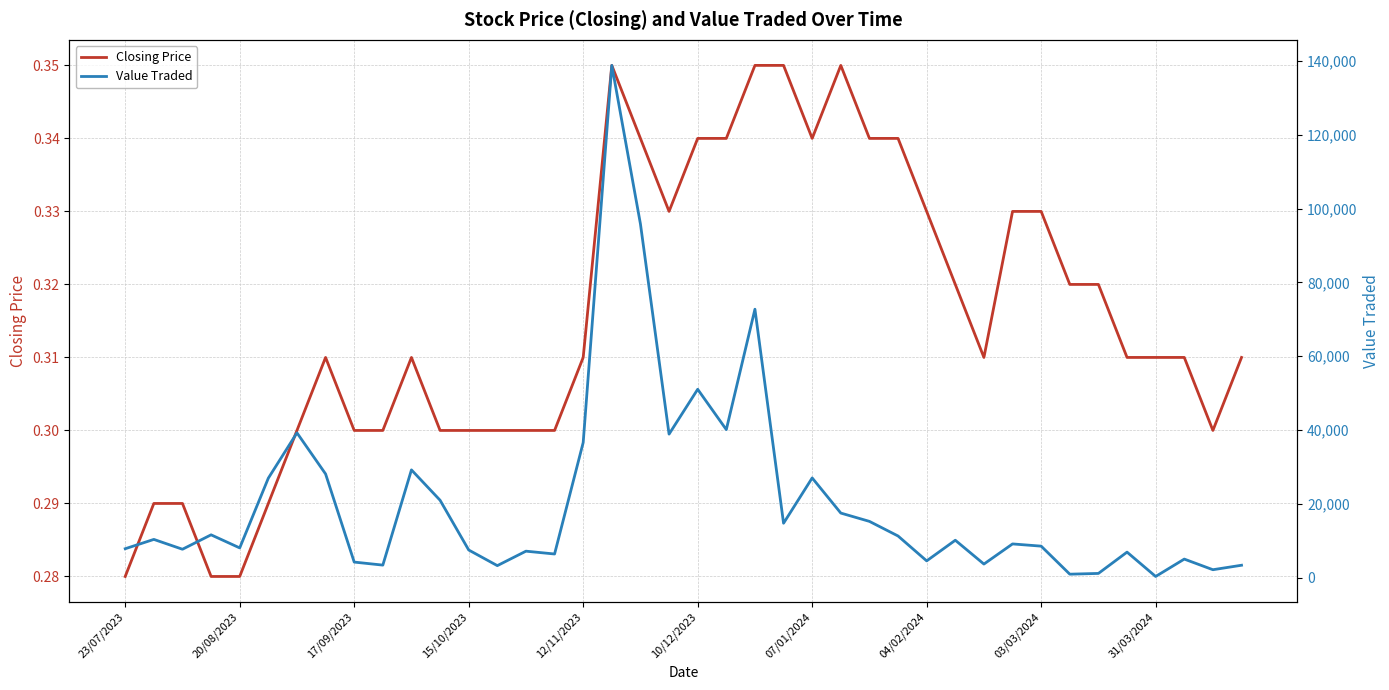

What position from the left is 04/02/2024?

8